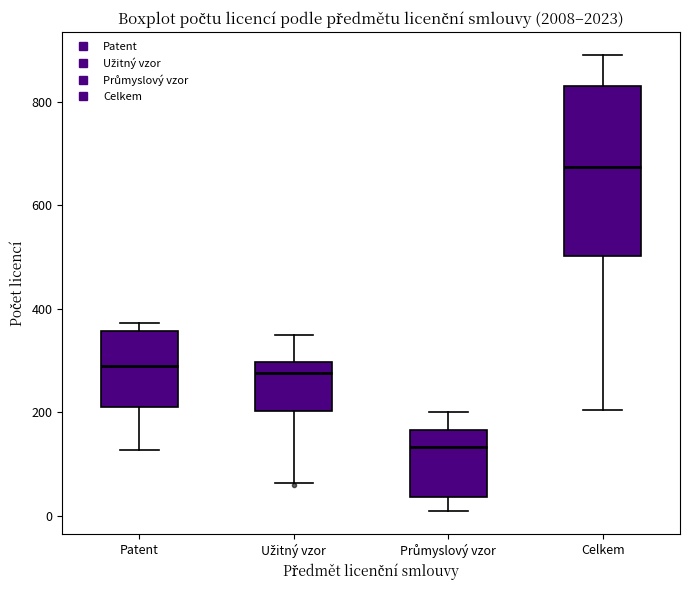

Where is the lower edge of the box for Patent on the y-axis? The values are not printed on the chart, so give them approximately, as read against the axis.

200